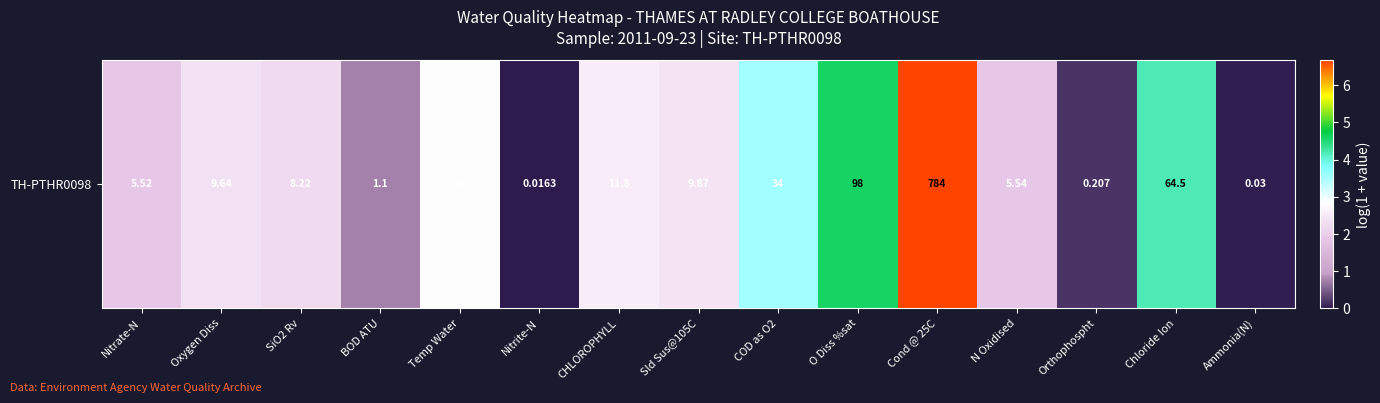

Rank the categories by value from lowest to highest.

Nitrite-N, Ammonia(N), Orthophospht, BOD ATU, Nitrate-N, N Oxidised, SiO2 Rv, Oxygen Diss, Sld Sus@105C, CHLOROPHYLL, Temp Water, COD as O2, Chloride Ion, O Diss %sat, Cond @ 25C